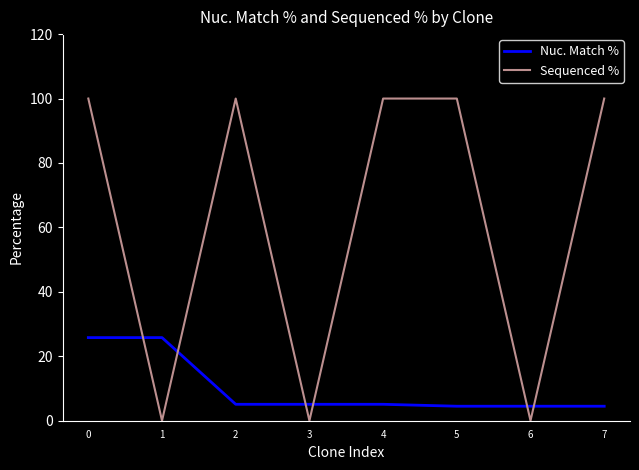

Reading left to right, transcribe all the data shown in this chart.

Nuc. Match %: 0=25.8	1=25.8	2=5.1	3=5.1	4=5.1	5=4.5	6=4.5	7=4.5
Sequenced %: 0=100.0	1=0.0	2=100.0	3=0.0	4=100.0	5=100.0	6=0.0	7=100.0